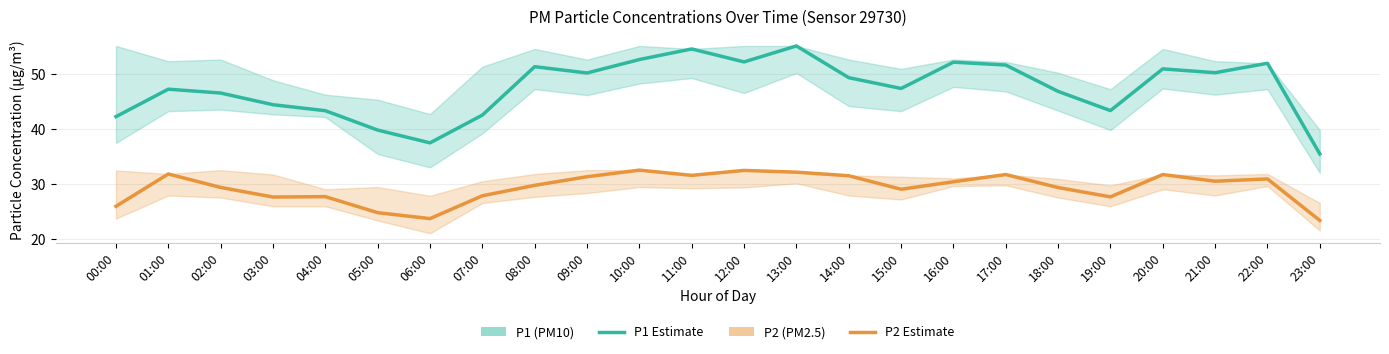

What is the spread (max minus min) of values at 00:00?

16.3